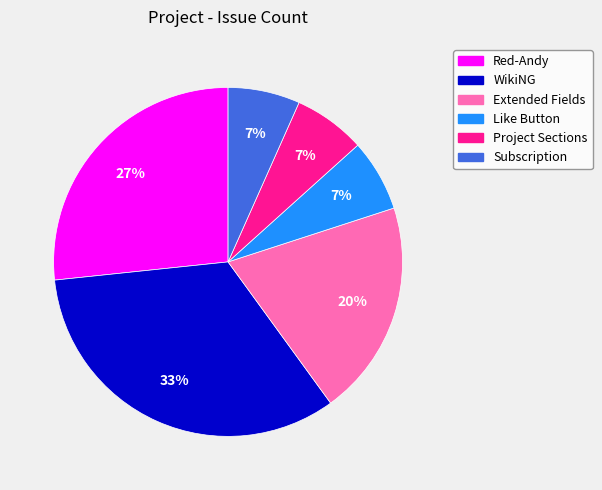

True or false: Red-Andy accounts for 32% of the total.

False